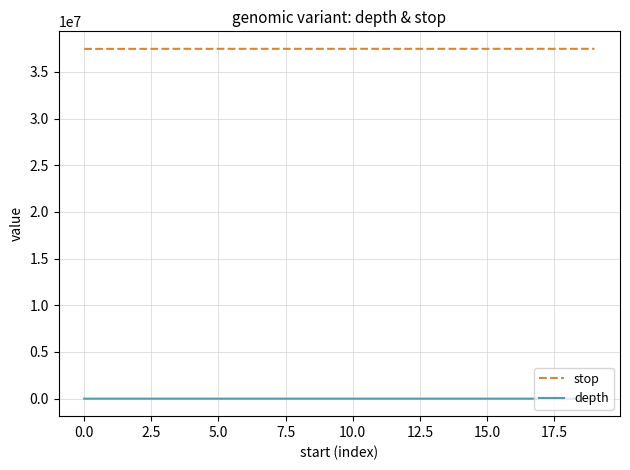

Is this an area chart (filled region under the line)?

No